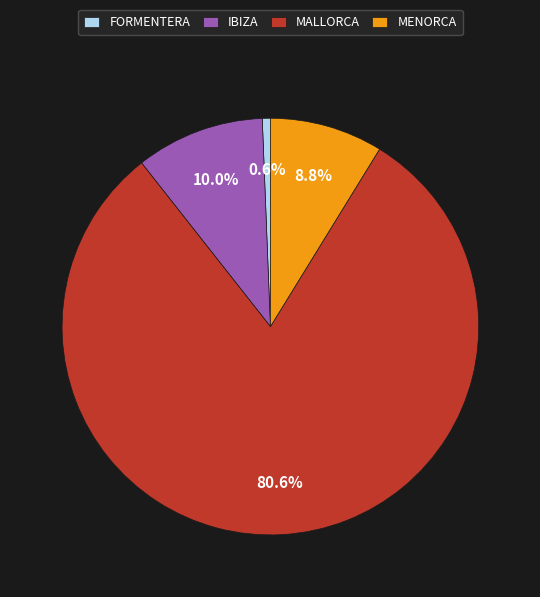

Which category has the biggest portion of the pie?

MALLORCA